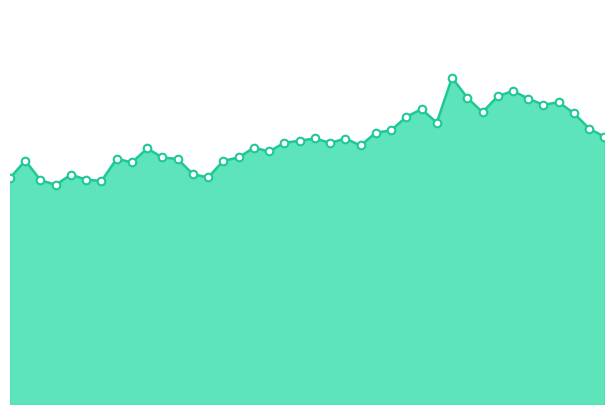

How many lines are shown in the chart?

1